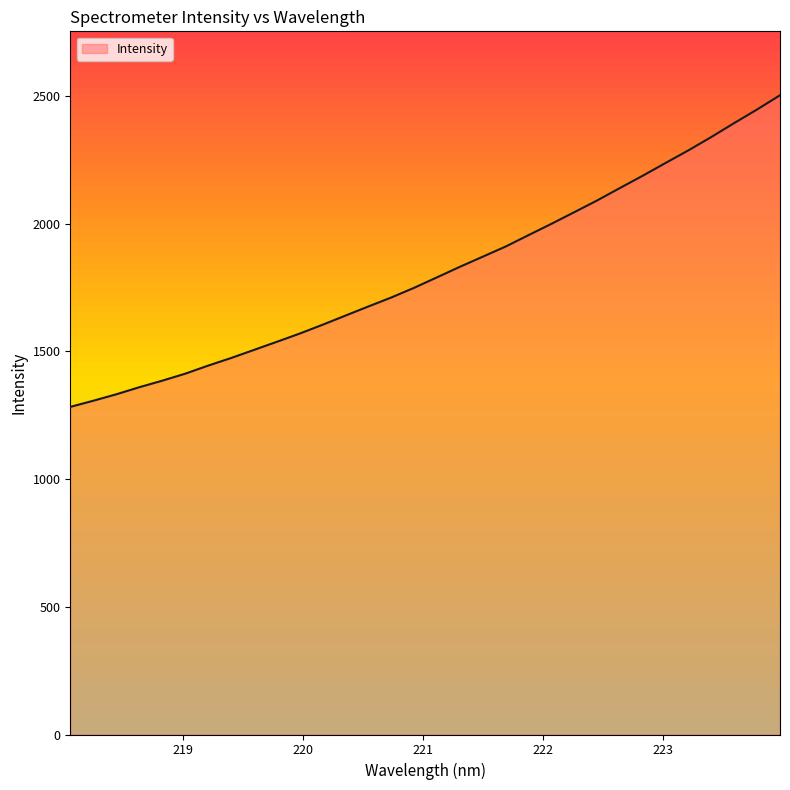

What is the difference between the maximum and minimum values?

1220.5